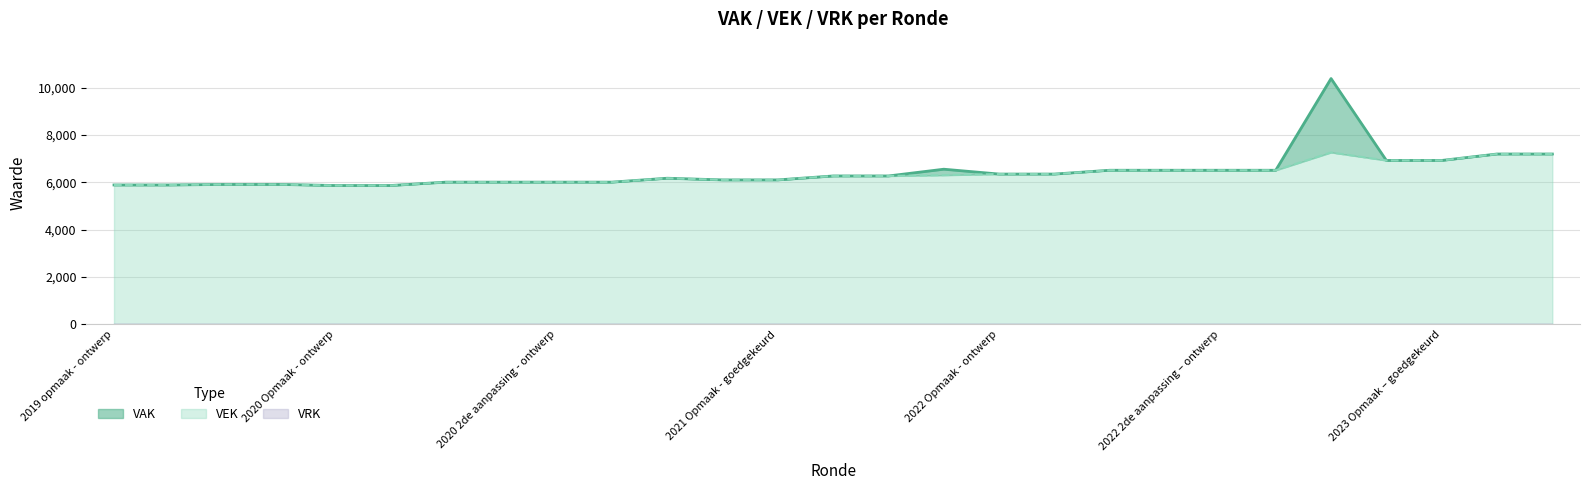

How many lines are shown in the chart?

2